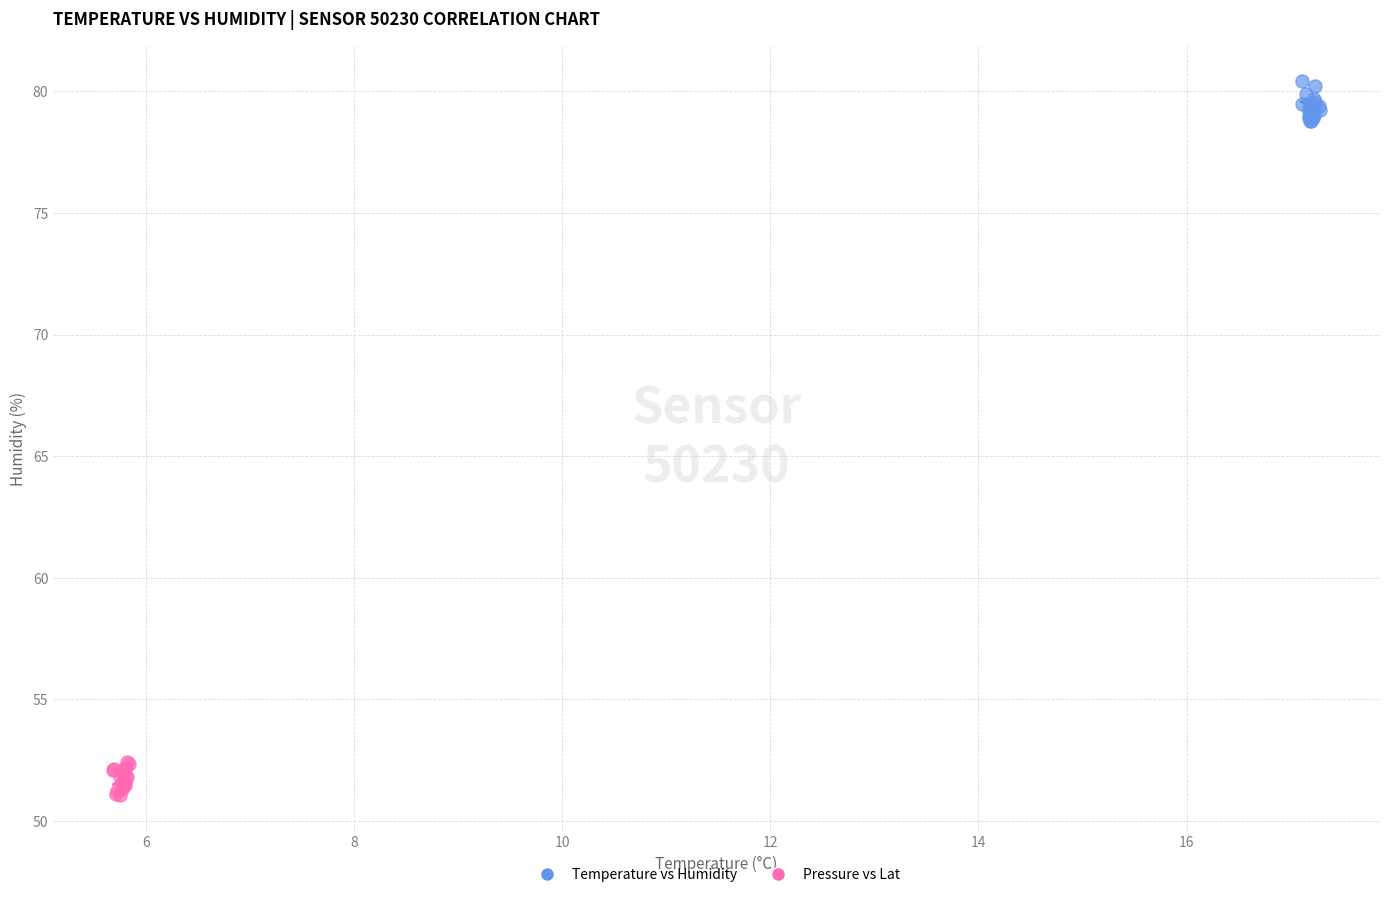

What are all the series names shown in the legend?

Temperature vs Humidity, Pressure vs Lat